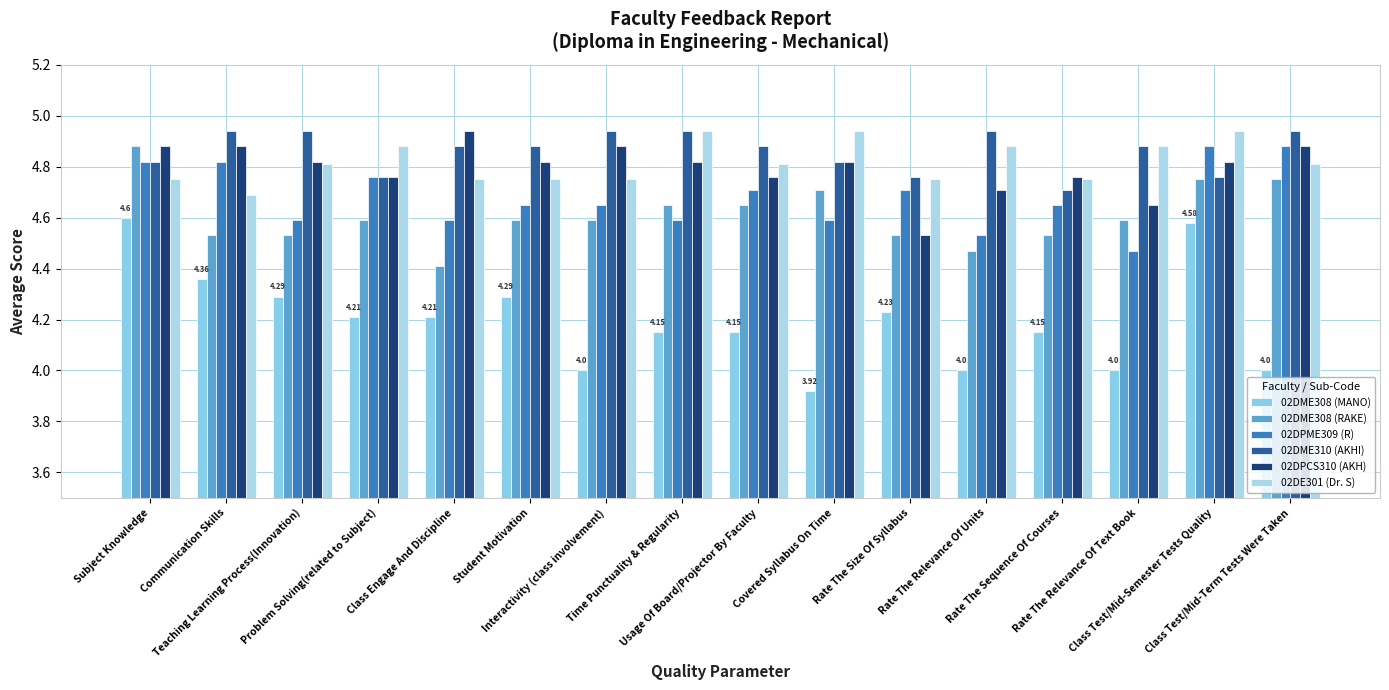

What is the highest value of the 02DPCS310 (AKH) series?

4.9